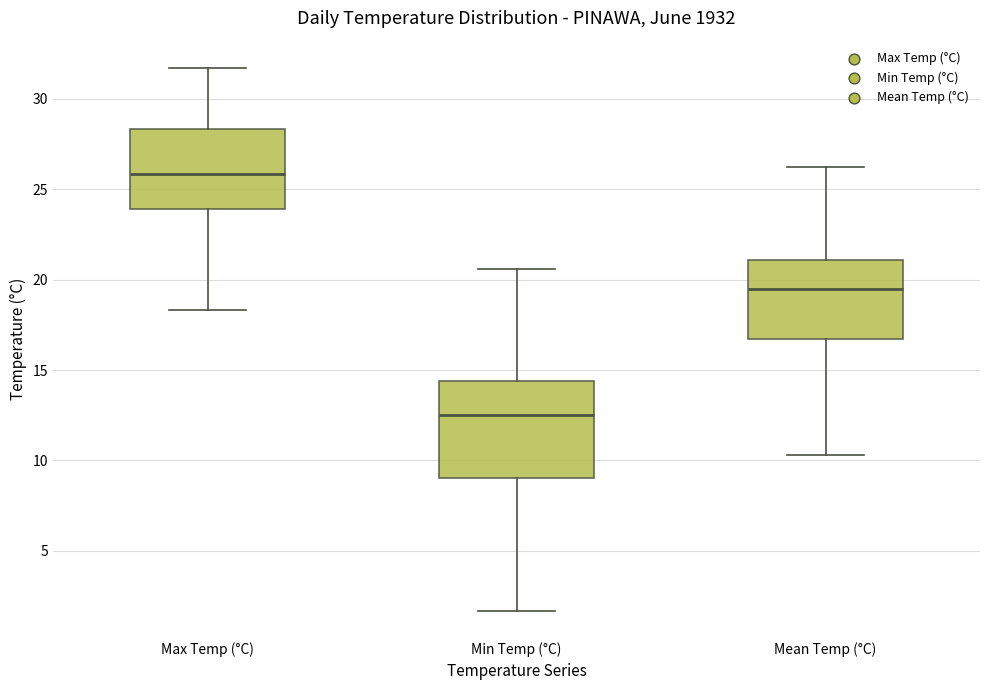

Where does the upper whisker of the box for Mean Temp (°C) end on the y-axis? The values are not printed on the chart, so give them approximately, as read against the axis.

26.0